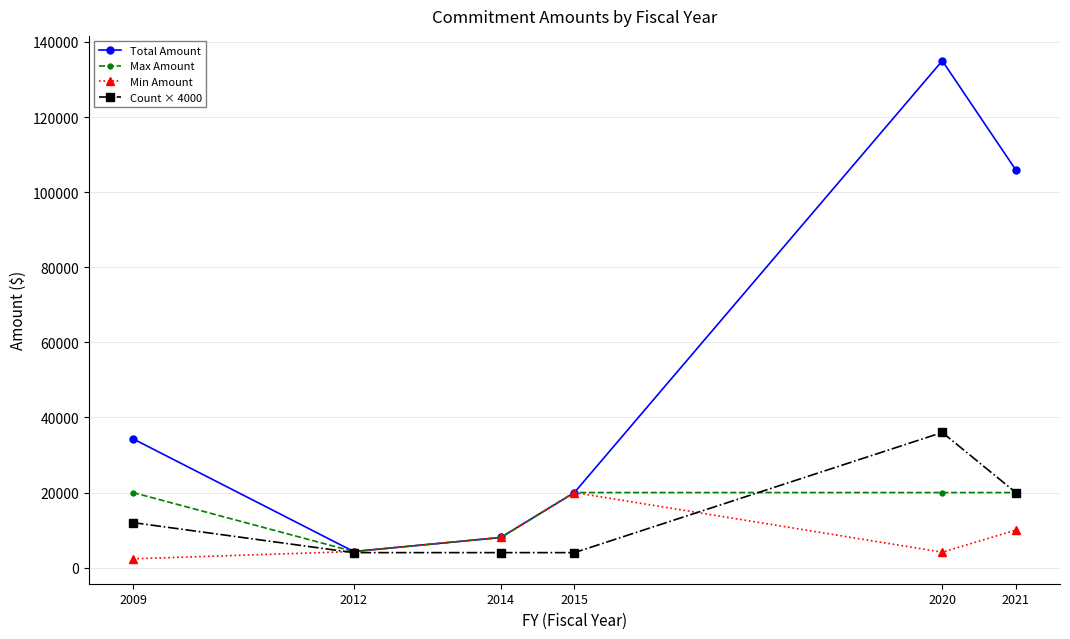

What is the sum of the Min Amount values at 2009 and 2015?

22351.0